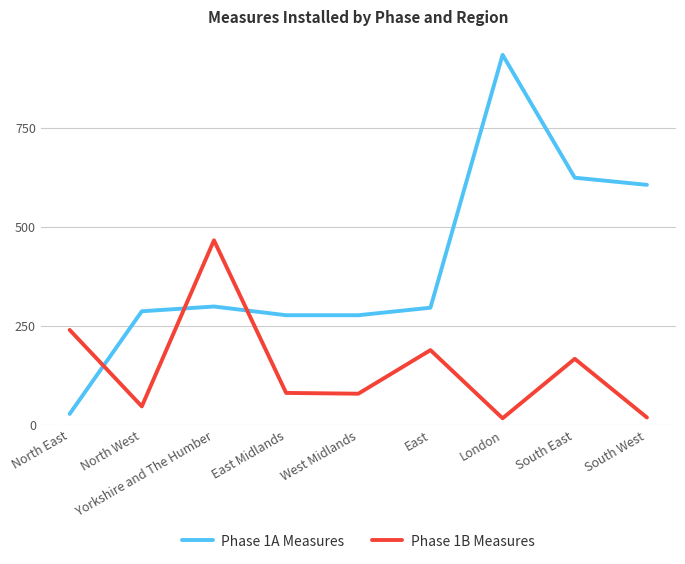

How many categories are shown in the chart?

9